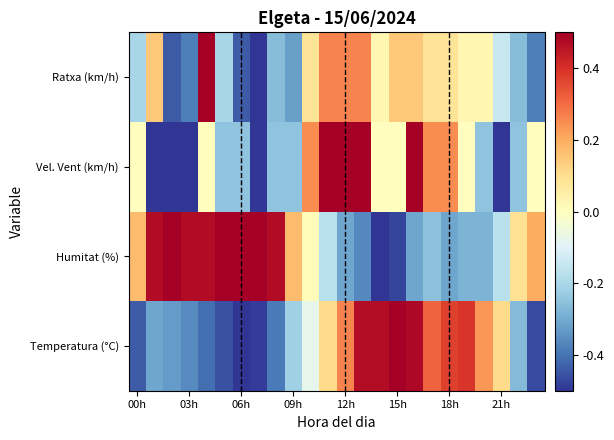

Count the number of data series in this chart.

4